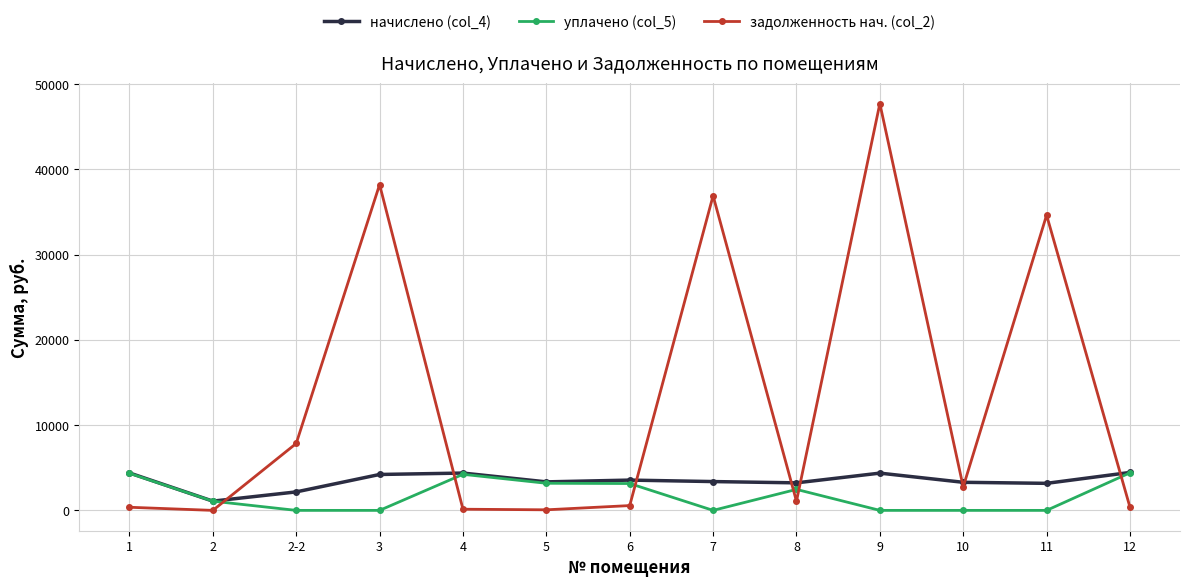

Rank the series at 7 from highest to lowest value.

задолженность нач. (col_2), начислено (col_4), уплачено (col_5)